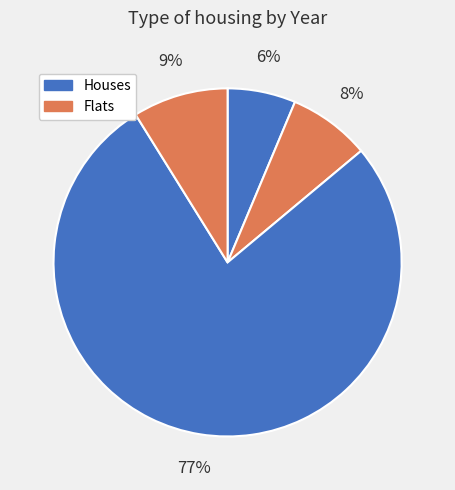

Count the number of slices in the pie.

4